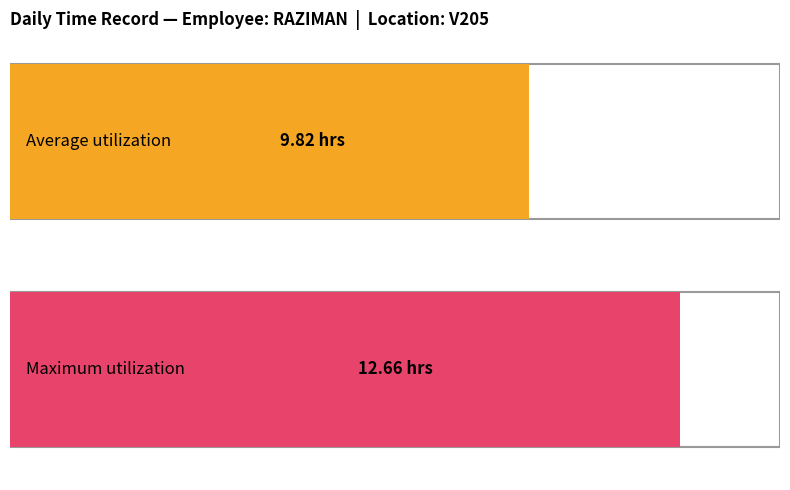

What are all the series names shown in the legend?

Average utilization, Maximum utilization